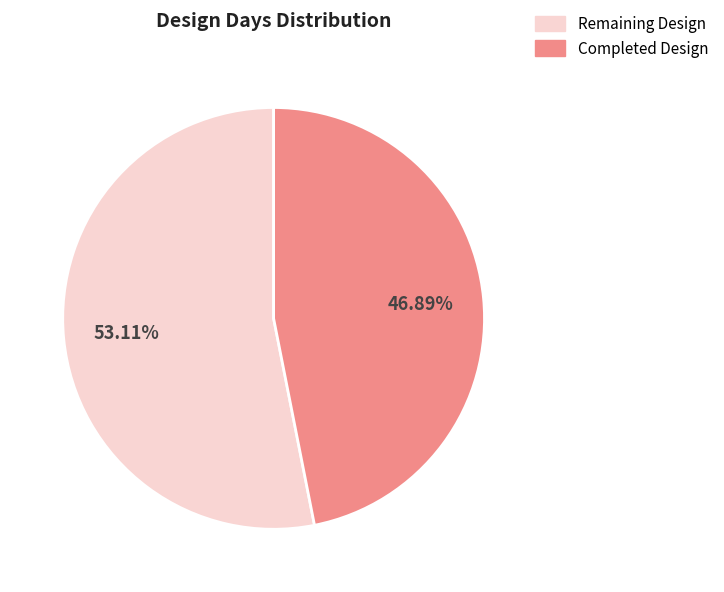

Is Completed Design the majority of the pie?

No